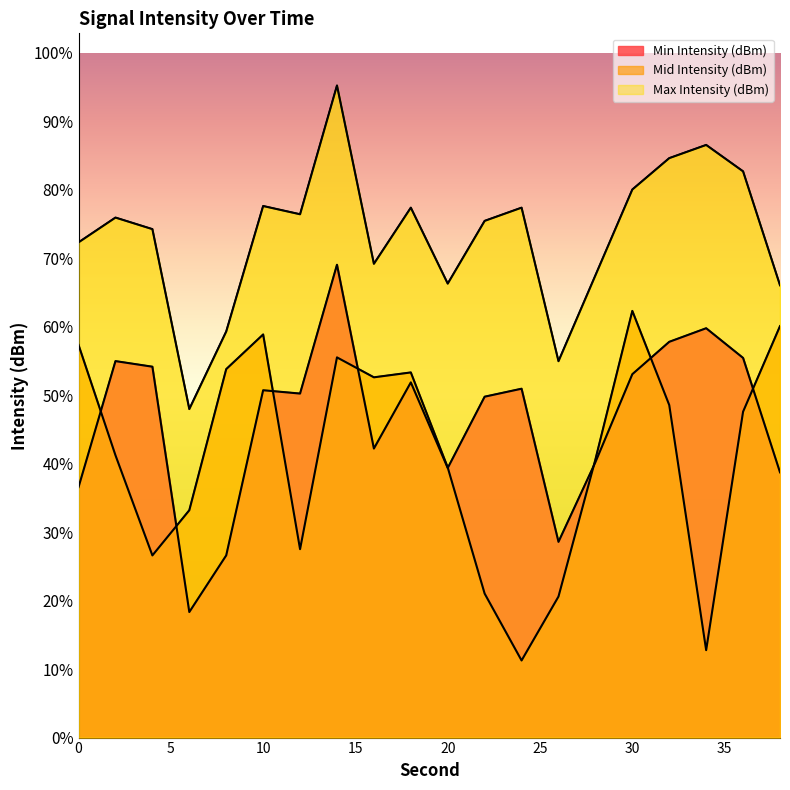

True or false: Min Intensity (dBm) and Max Intensity (dBm) cross at least once.

False